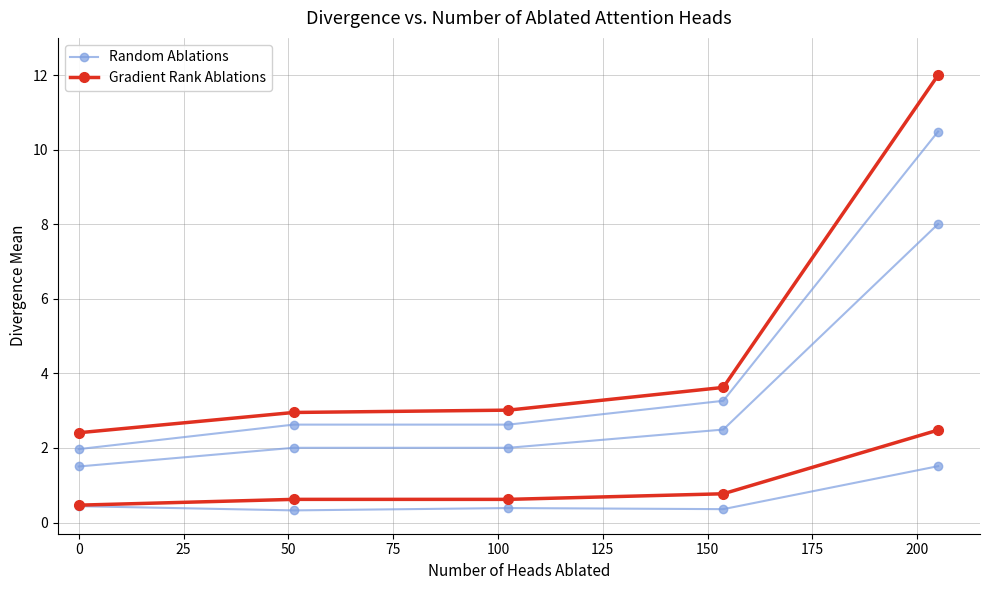

Rank the series at 25 from lowest to highest value.

Gradient Rank Ablations, Random Ablations